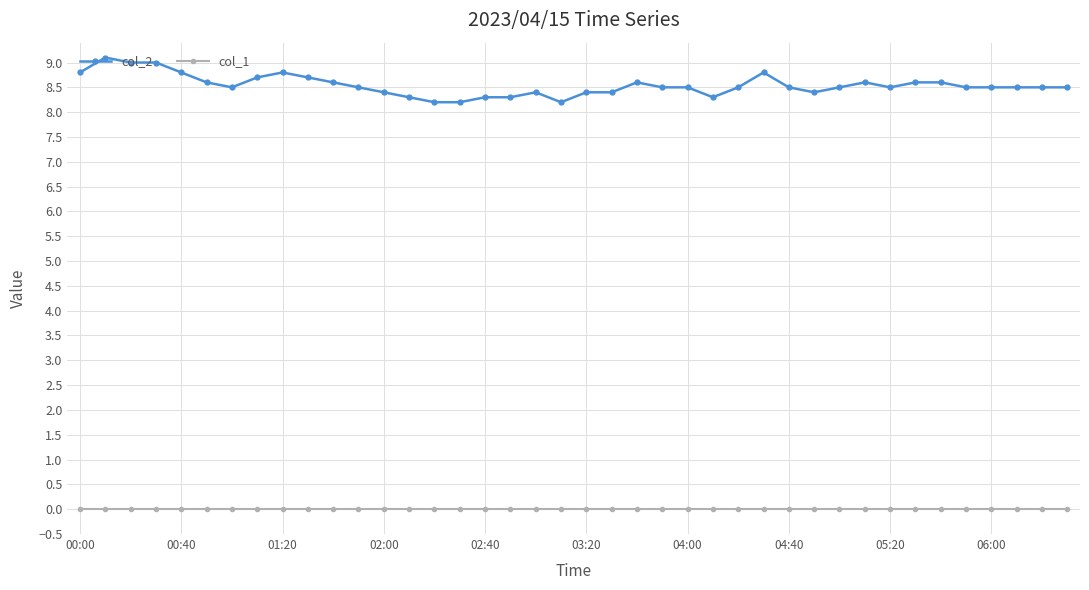

What is the greatest value displayed?

9.1